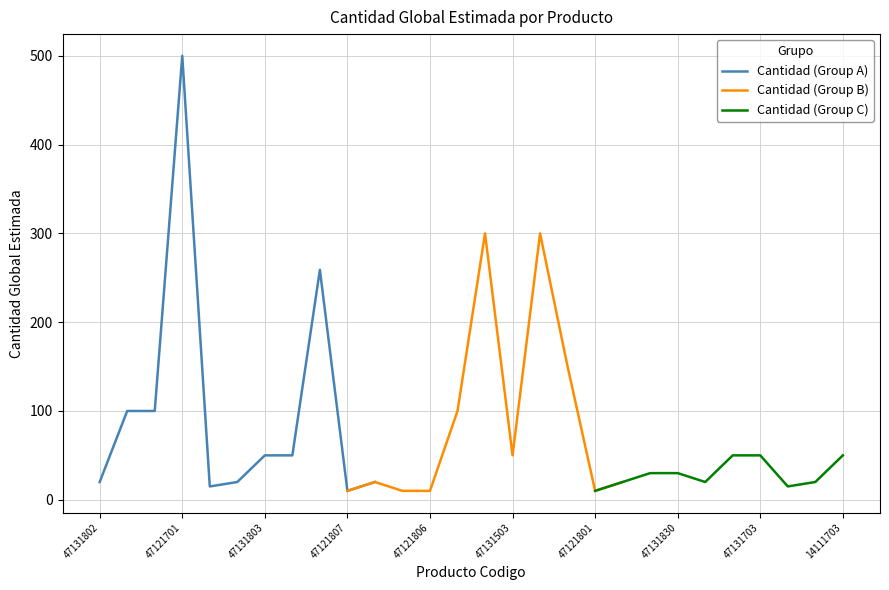

What is the maximum value shown in the chart?

500